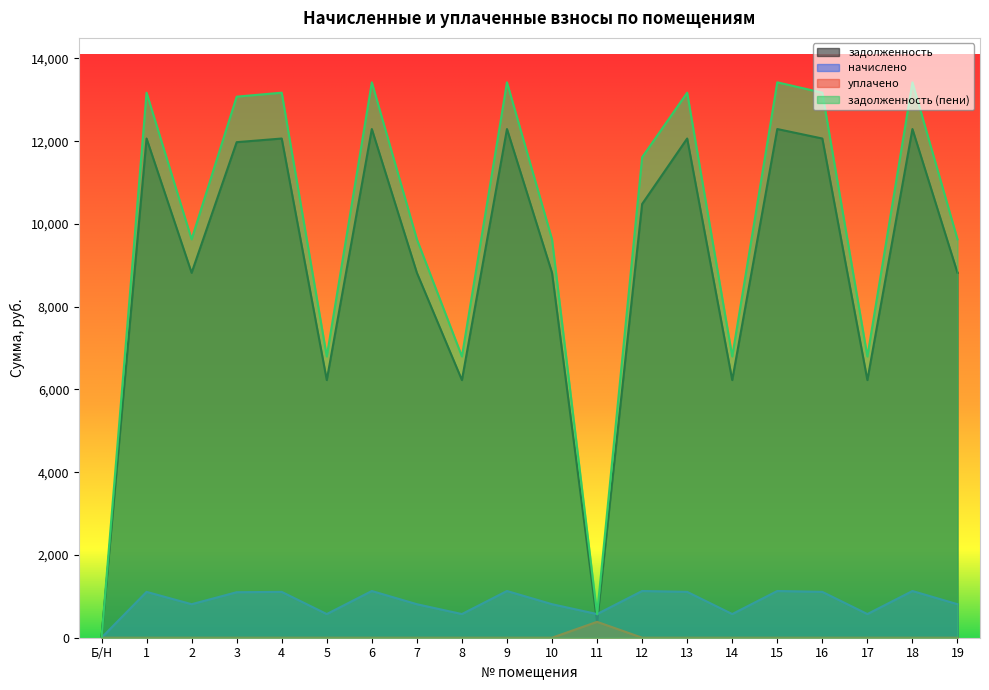

What is the sum of all задолженность (пени) values?

197366.0